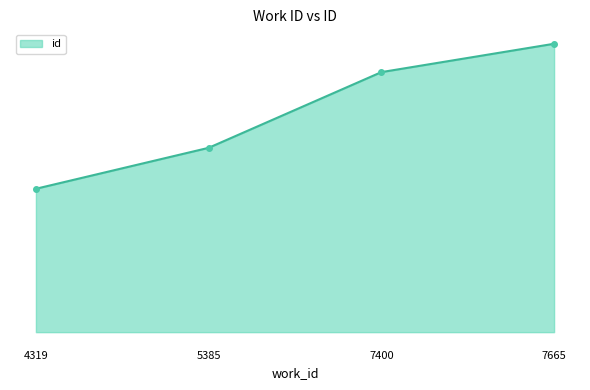

What is the minimum value shown in the chart?

11256